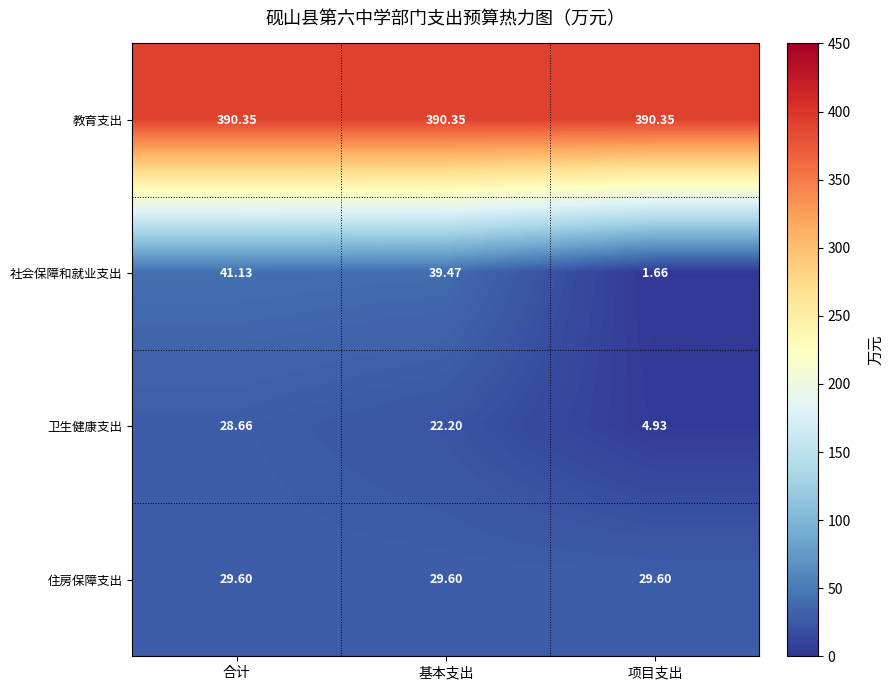

Rank the series at 合计 from lowest to highest value.

卫生健康支出, 住房保障支出, 社会保障和就业支出, 教育支出